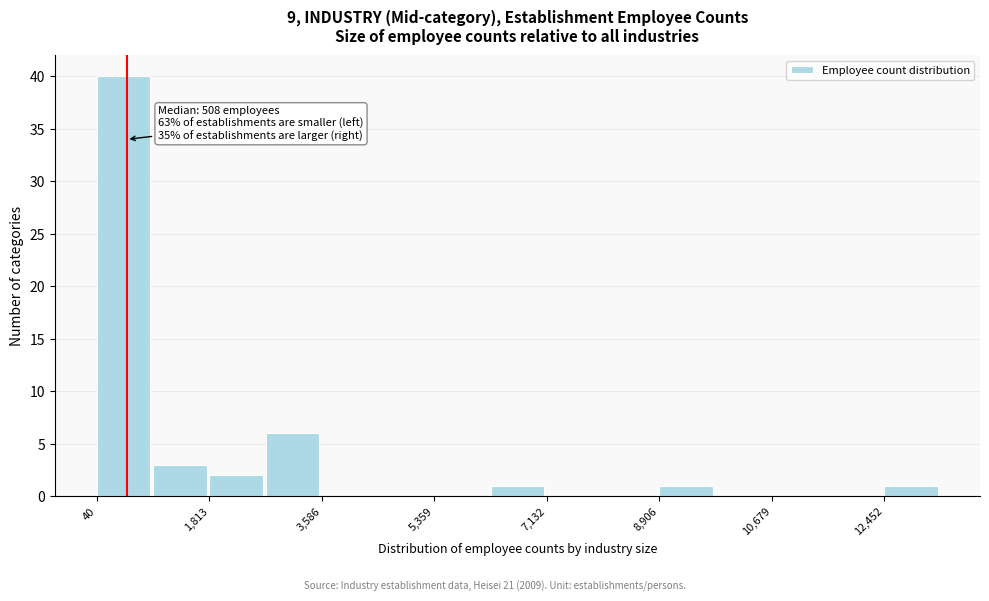

Over which range of the x-axis is the bar tallest?

0 to 1000